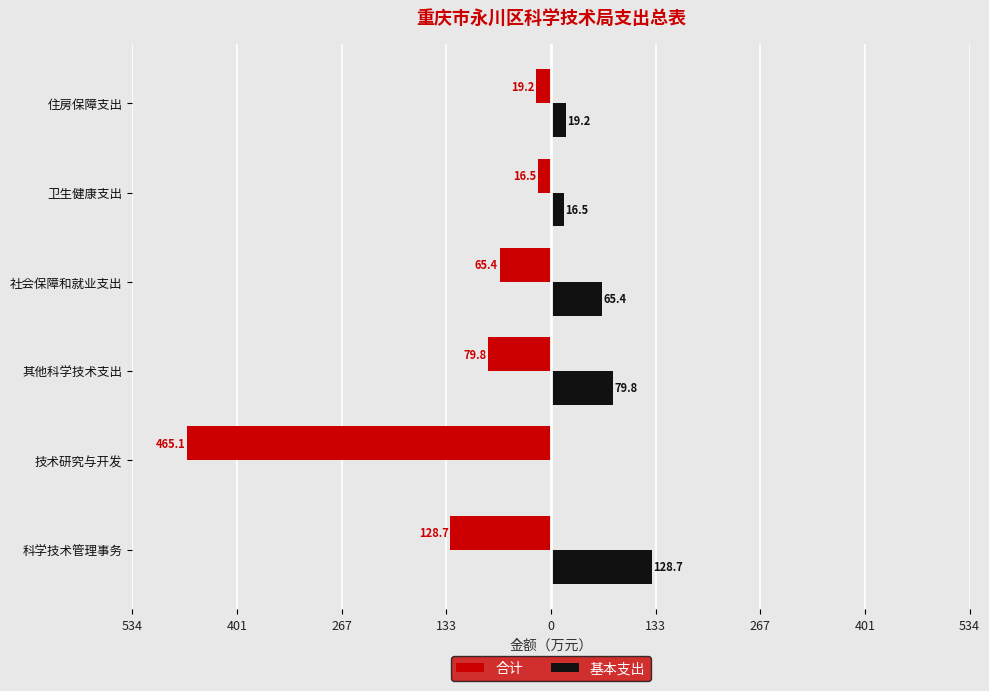

What are all the series names shown in the legend?

合计, 基本支出